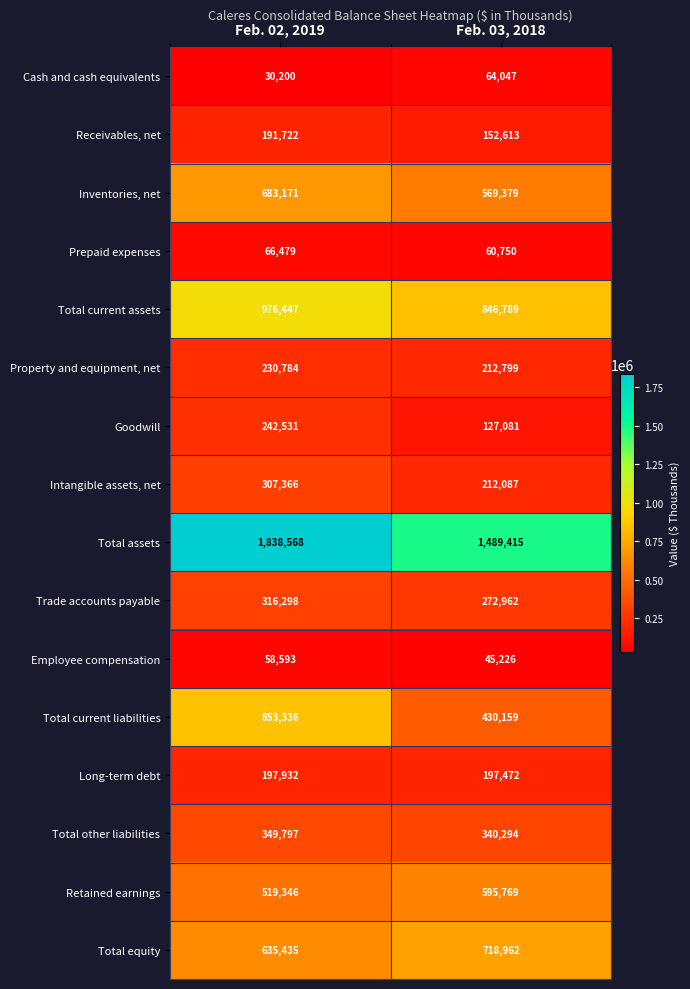

At Feb. 03, 2018, list the series in order from largest to smallest.

Total assets, Total current assets, Total equity, Retained earnings, Inventories, net, Total current liabilities, Total other liabilities, Trade accounts payable, Property and equipment, net, Intangible assets, net, Long-term debt, Receivables, net, Goodwill, Cash and cash equivalents, Prepaid expenses, Employee compensation